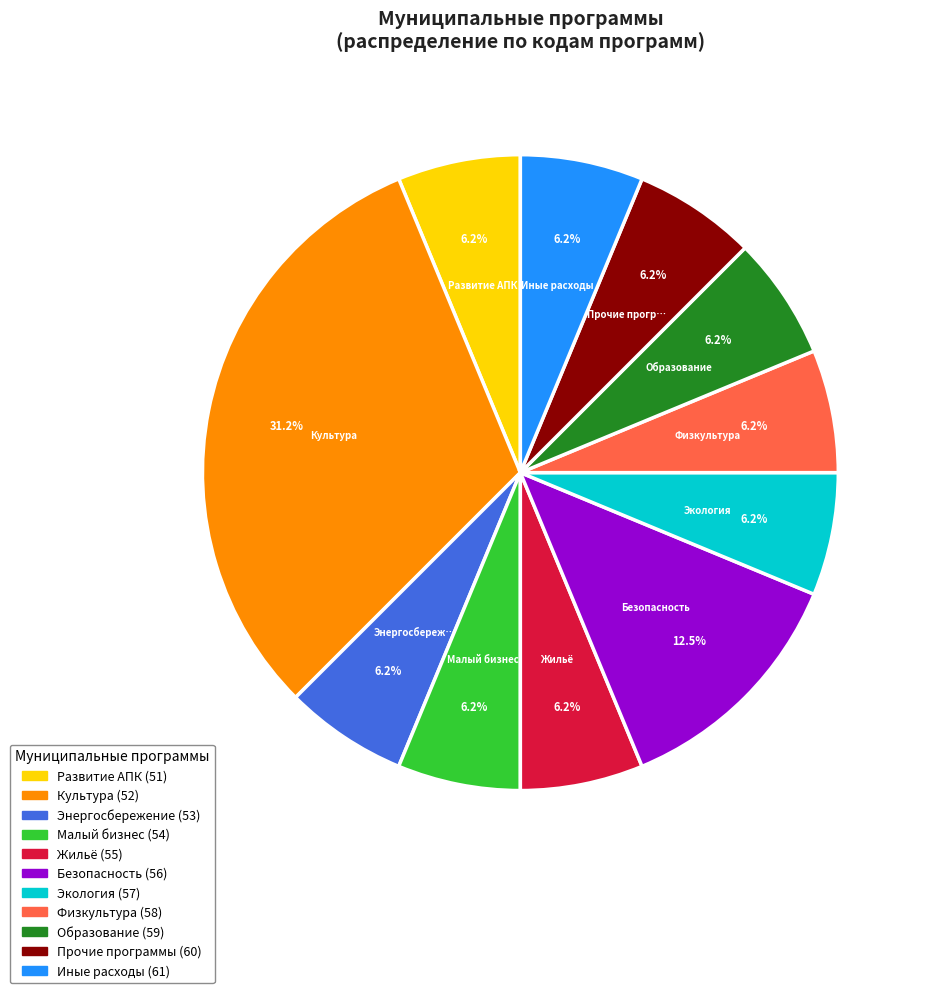

Is there a majority slice in this chart?

No